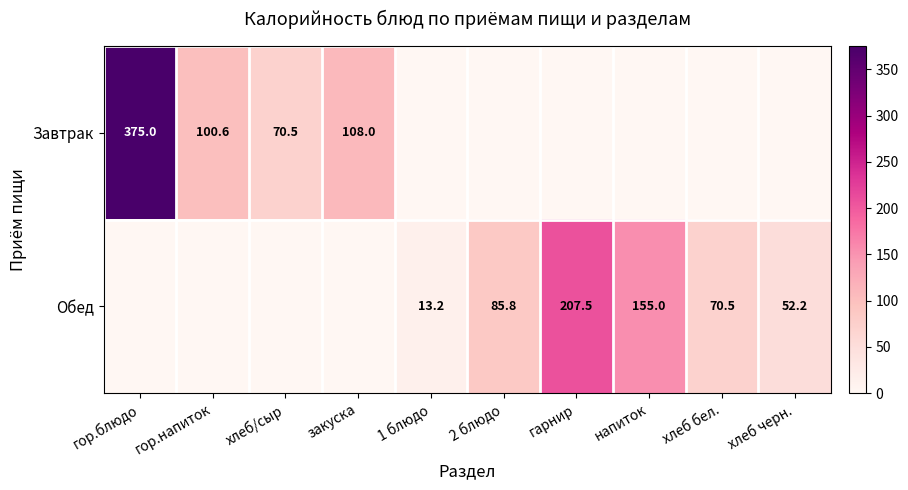

The Завтрак series shows 70.5 at хлеб/сыр. True or false?

True